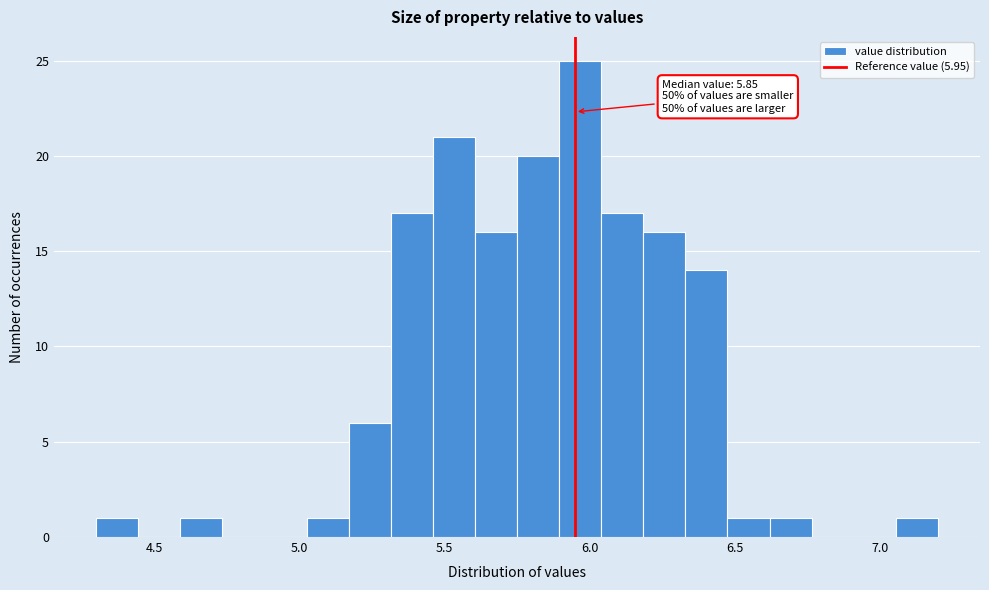

Around what value on the x-axis is the tallest bar? Give the approximate position of its centre, as read against the axis.

5.95